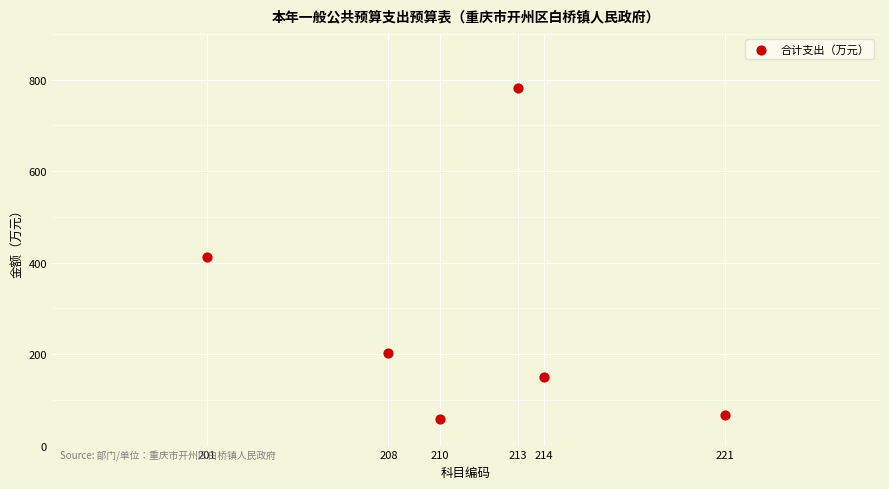

What is the range of X values (max minus min)?

20.0